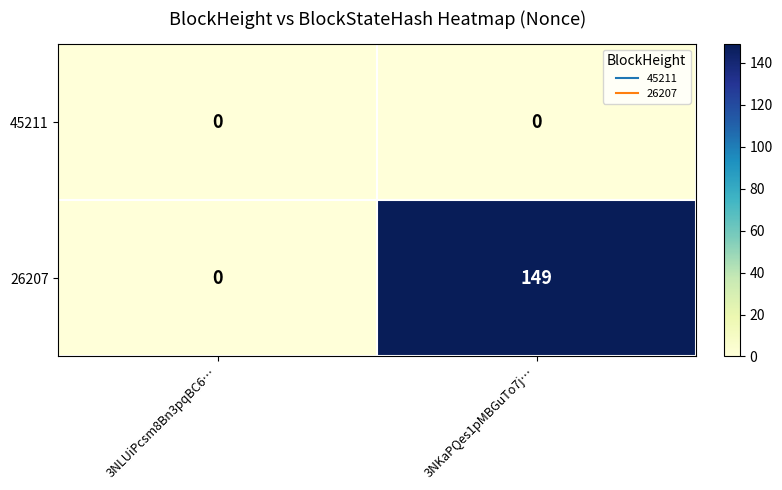

Which category has the lowest value in the 26207 series?

3NLUiPcsm8Bn3pqBC6…